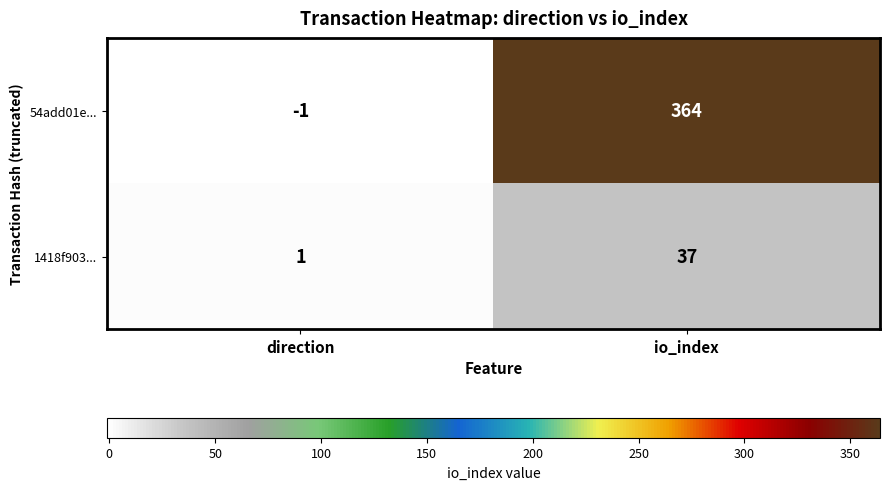

At how many categories does at least one series exceed 208?

1